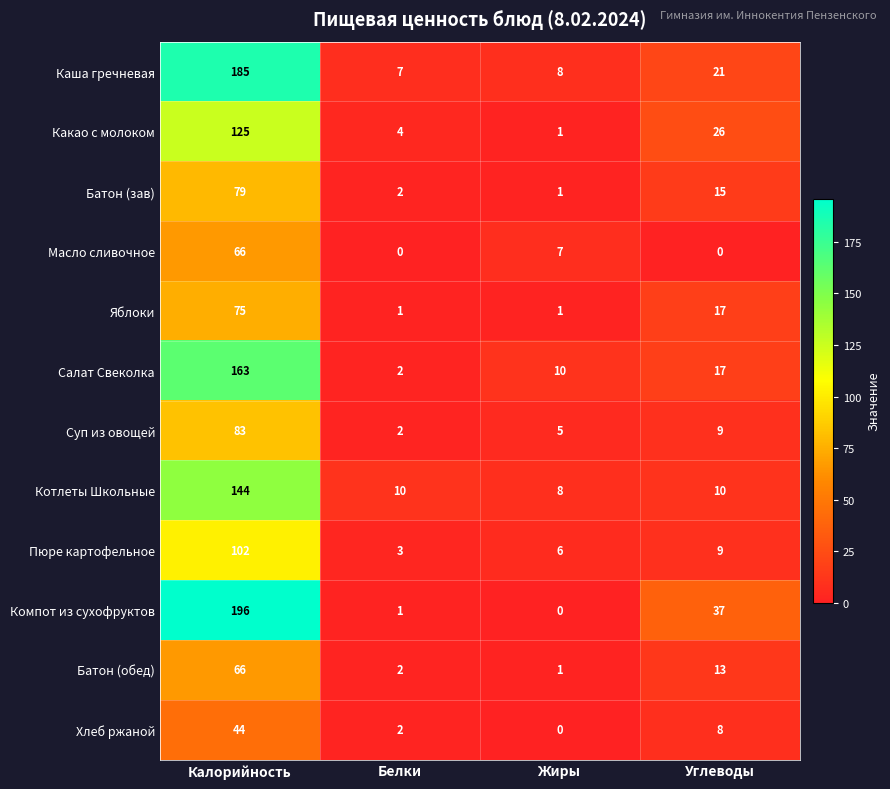

Is it true that Котлеты Школьные equals 15 at Углеводы?

False